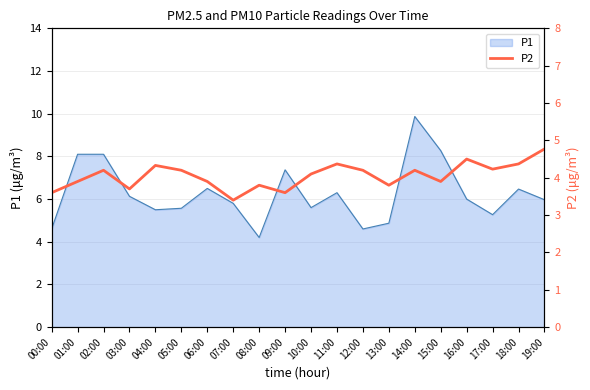

True or false: P1 has a value of 6.1 at 03:00.

True